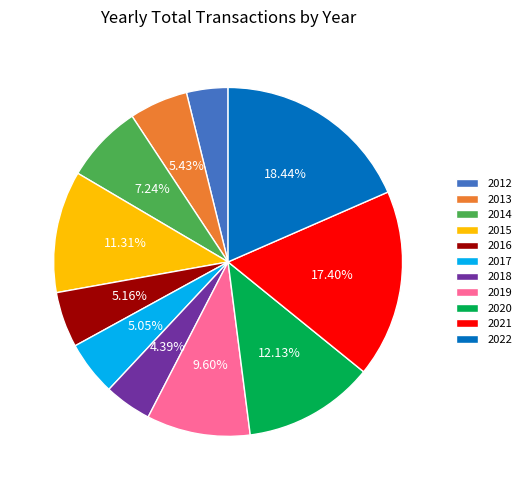

True or false: 2022 accounts for 18% of the total.

True